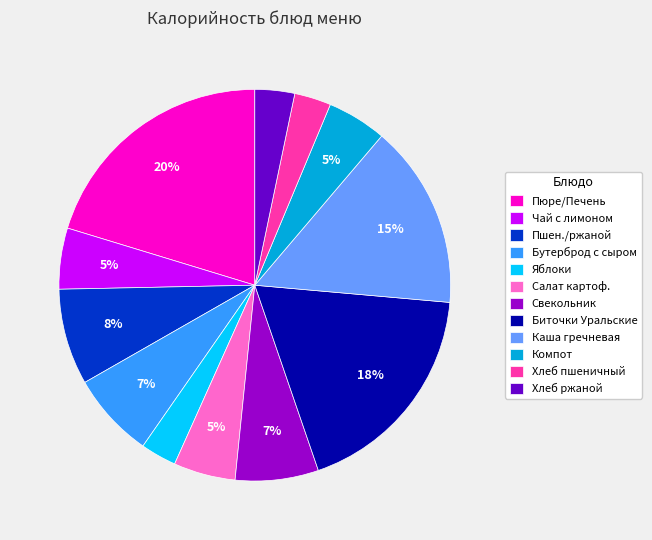

How many slices are in this pie chart?

12